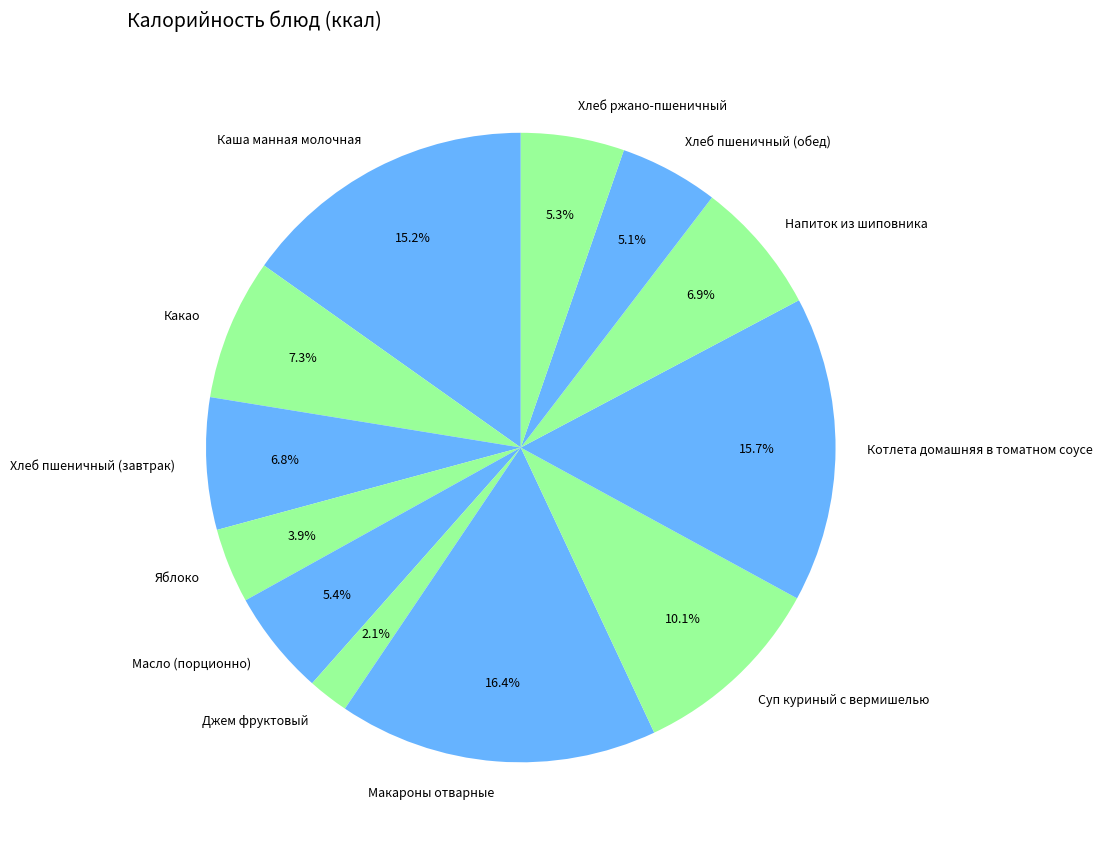

To the nearest percent, what portion does Хлеб ржано-пшеничный represent?

5%